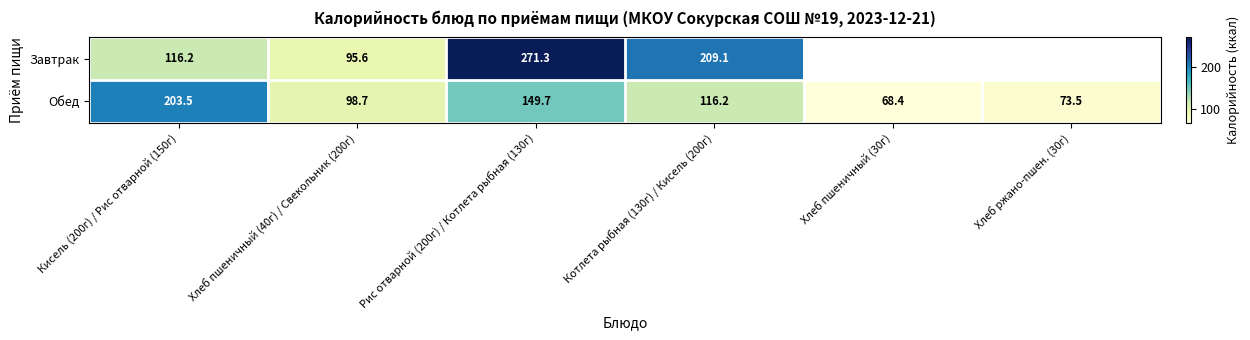

What is the difference between the highest and lowest values at Котлета рыбная (130г) / Кисель (200г)?

92.9